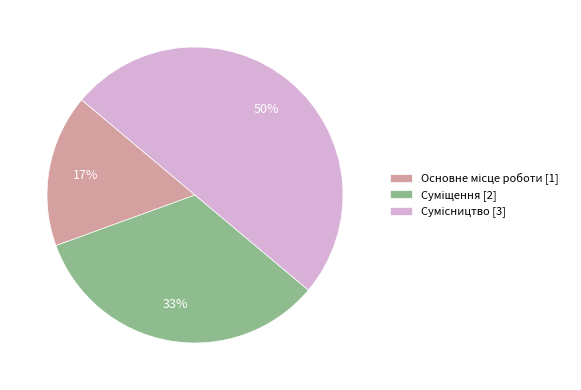

To the nearest percent, what is the average slice percentage?

33%